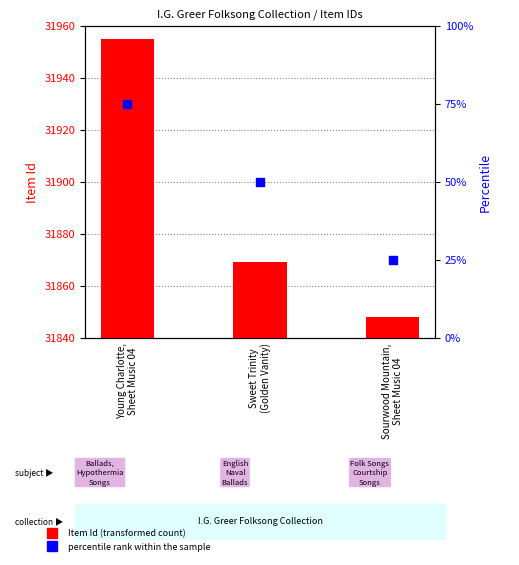

What are all the series names shown in the legend?

Item Id, percentile rank within the sample